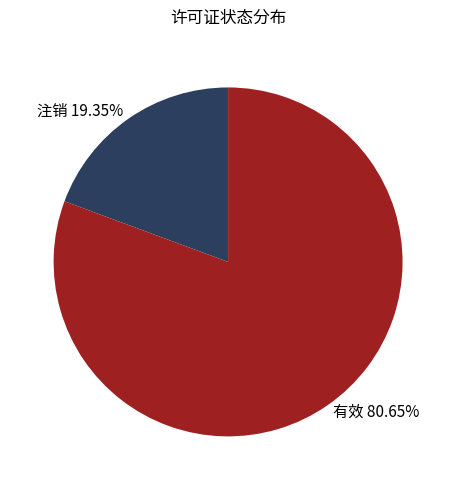

To the nearest percent, what portion does 注销 represent?

19%